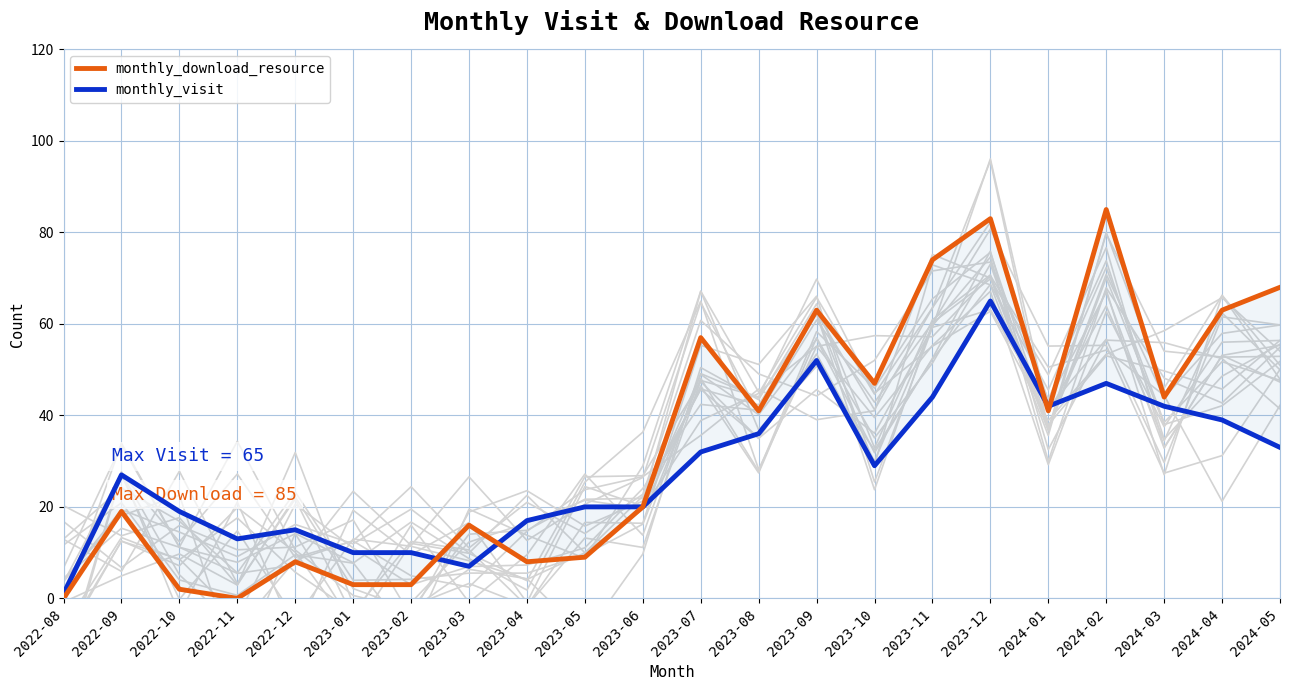

Does the chart display data point markers on the line(s)?

No